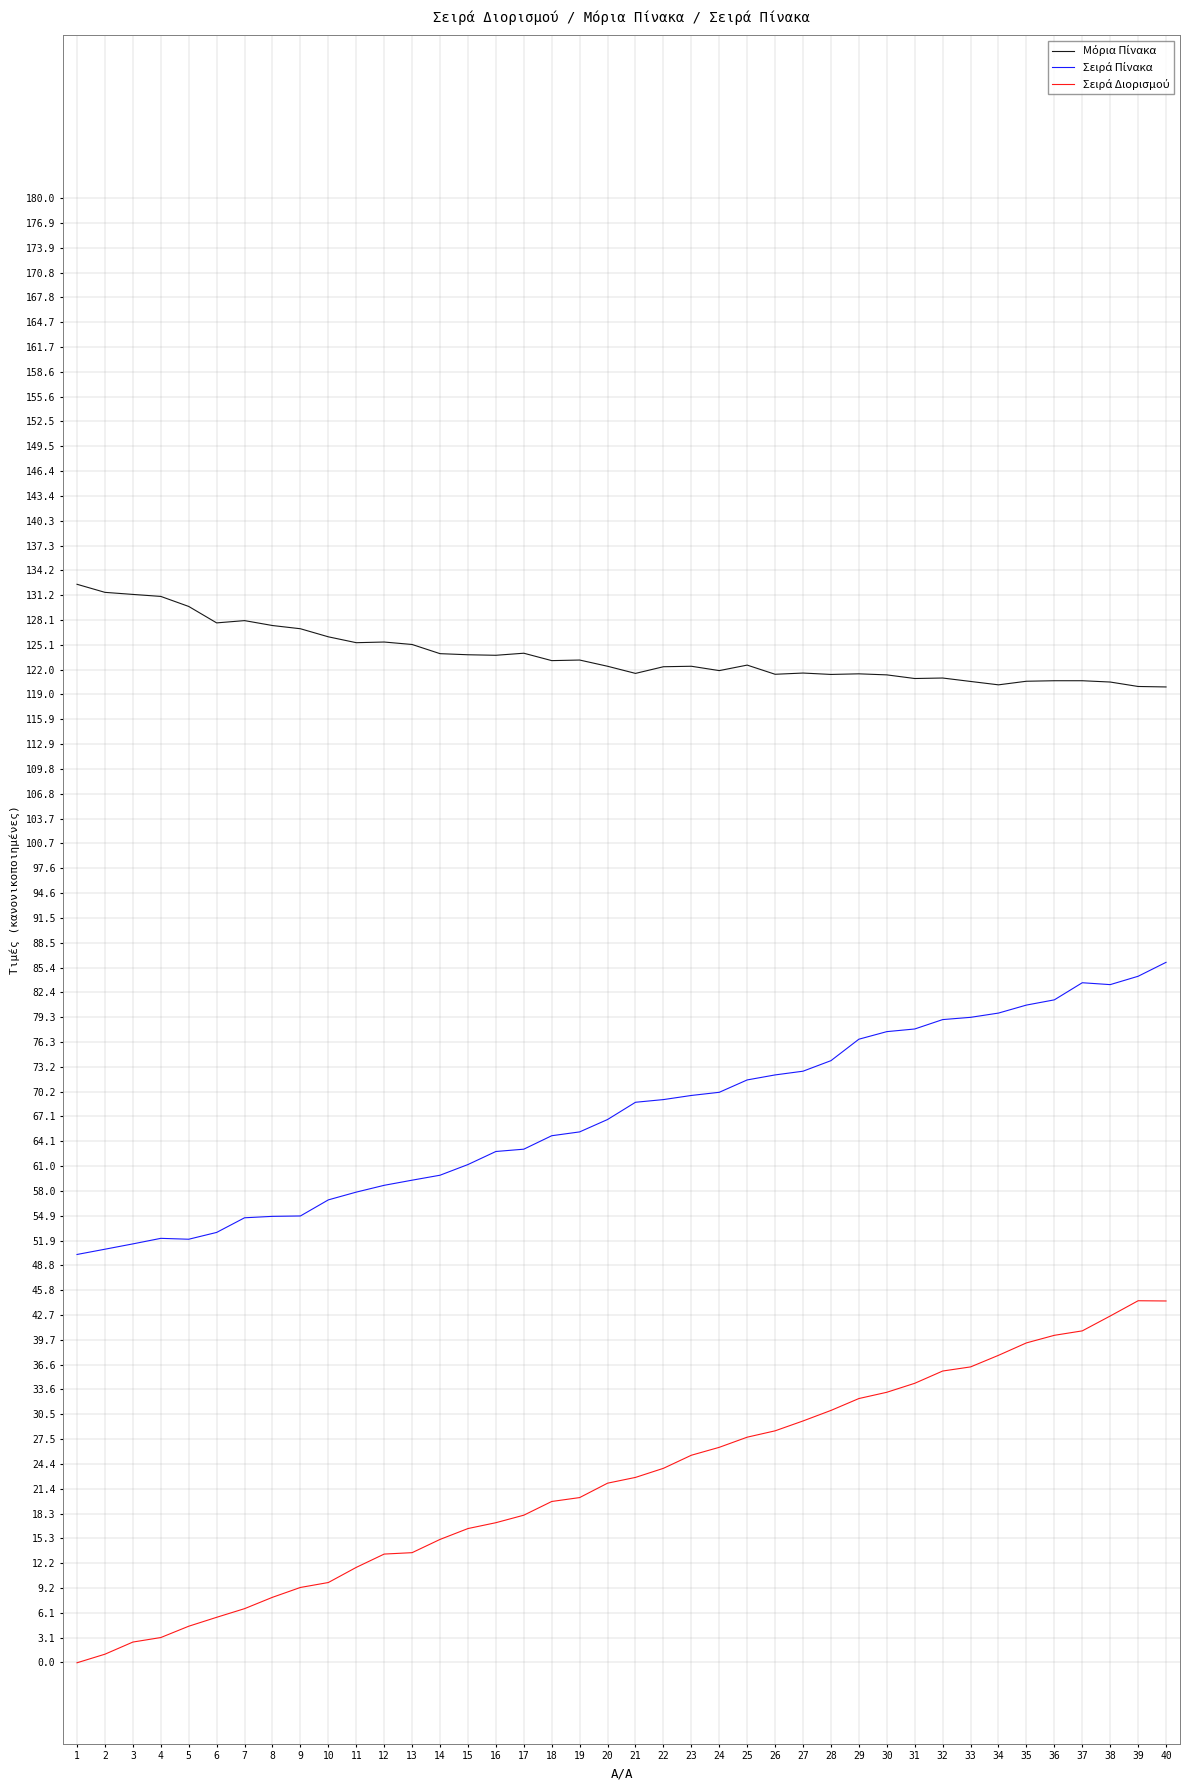

True or false: Μόρια Πίνακα and Σειρά Πίνακα intersect in this chart.

False